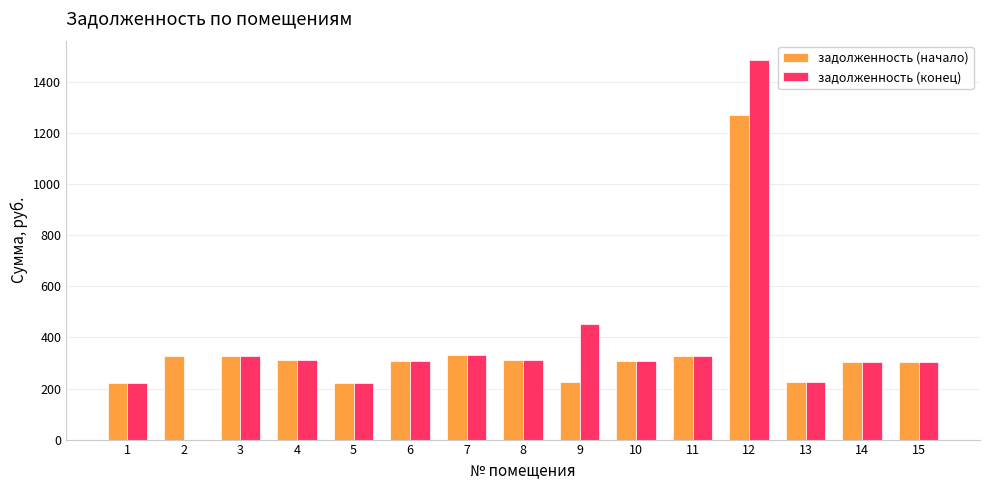

What is the maximum value shown in the chart?

1487.6